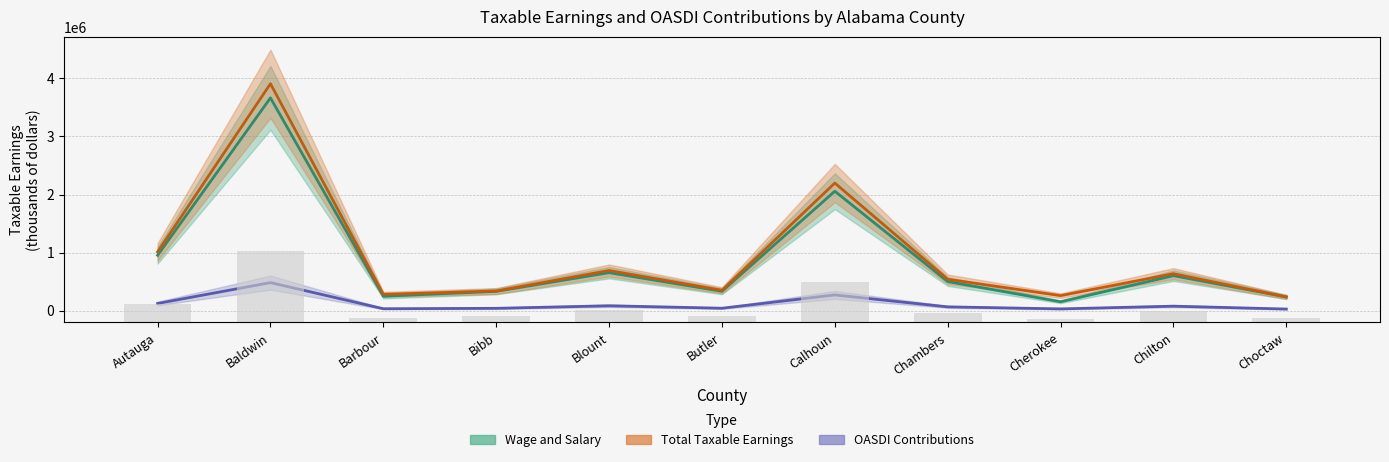

Which series has the widest spread of values?

Total